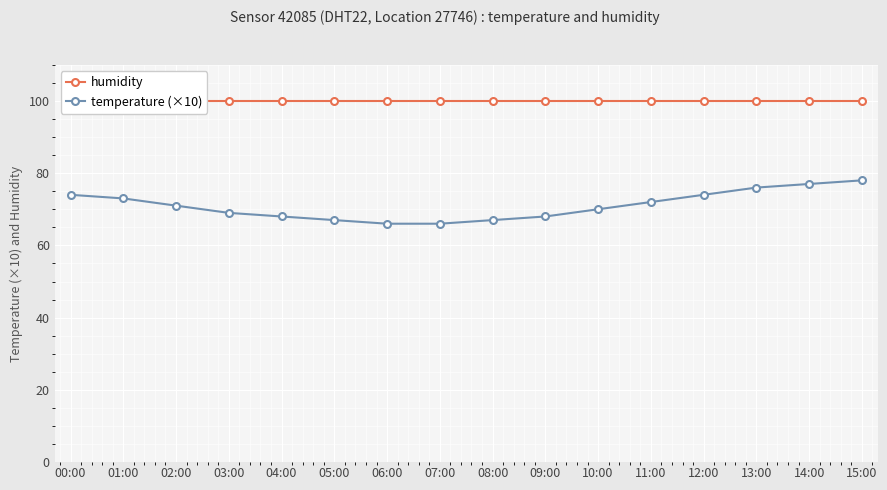

What is the difference between the maximum and minimum values in the temperature (×10) series?

12